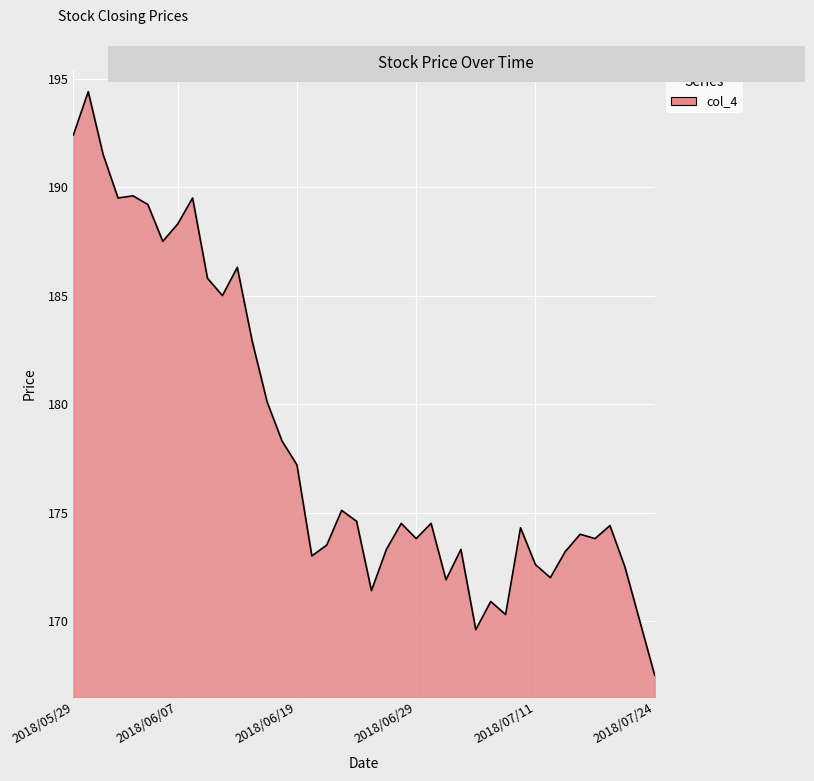

What is the minimum value shown in the chart?

167.5